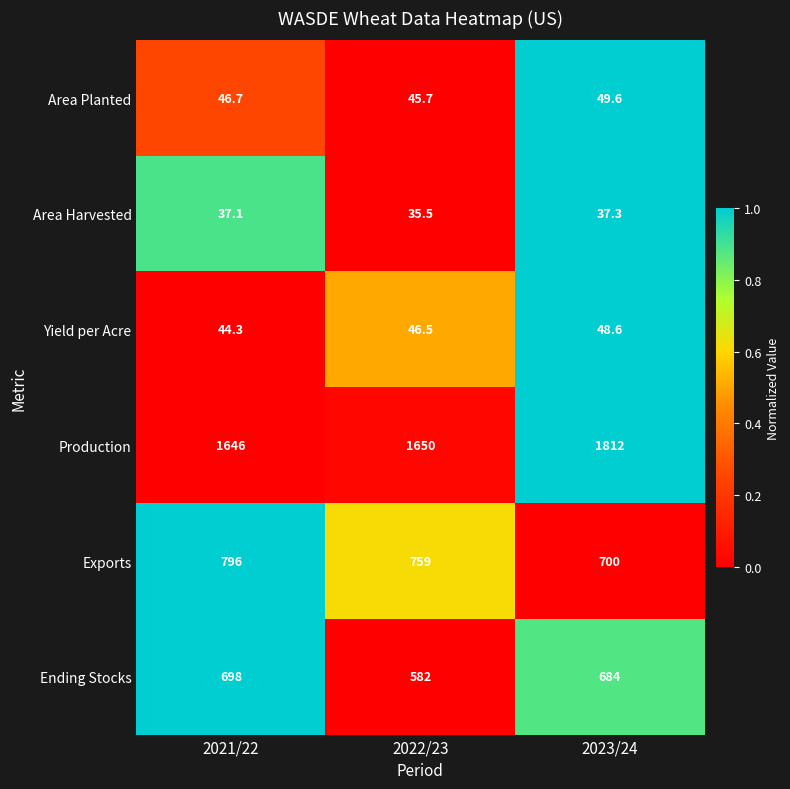

What is the sum of all Production values?

5108.0